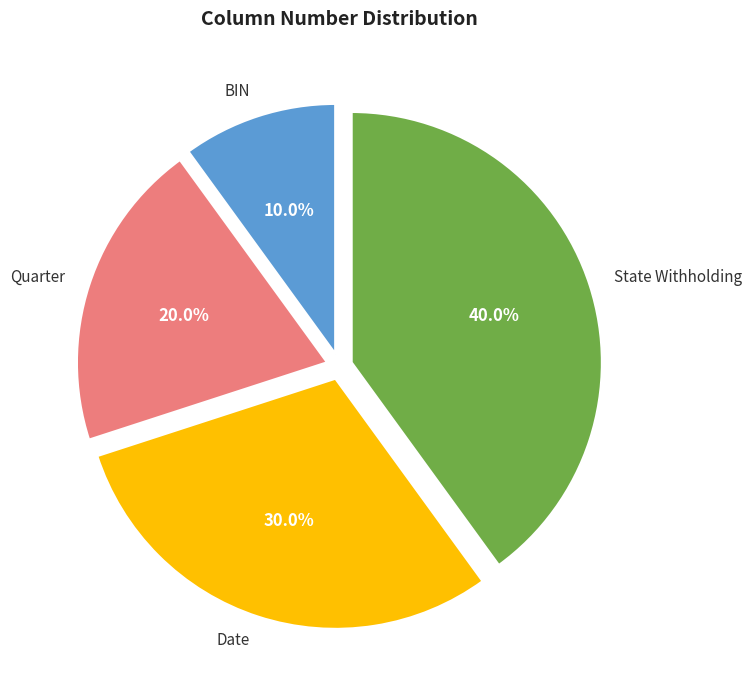

How many segments does this pie chart have?

4